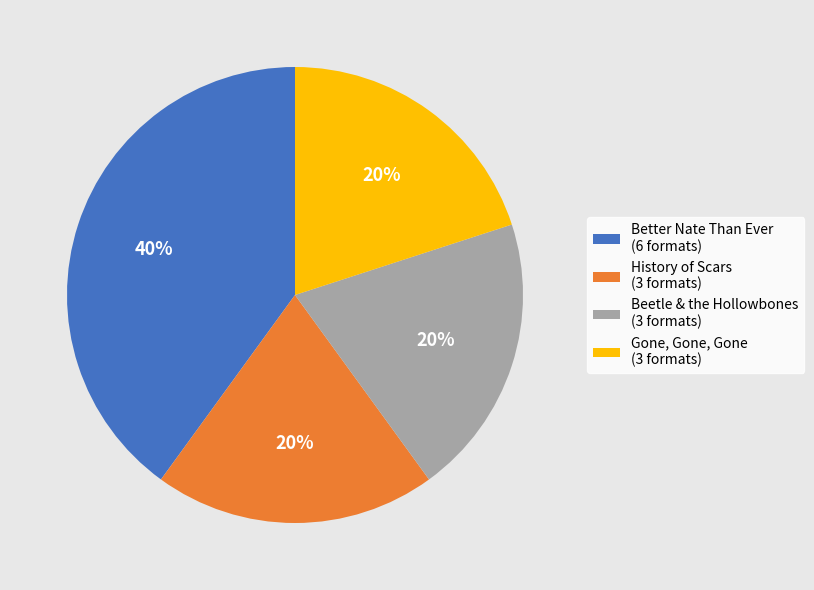

Is it true that Gone, Gone, Gone is 20% of the pie?

True